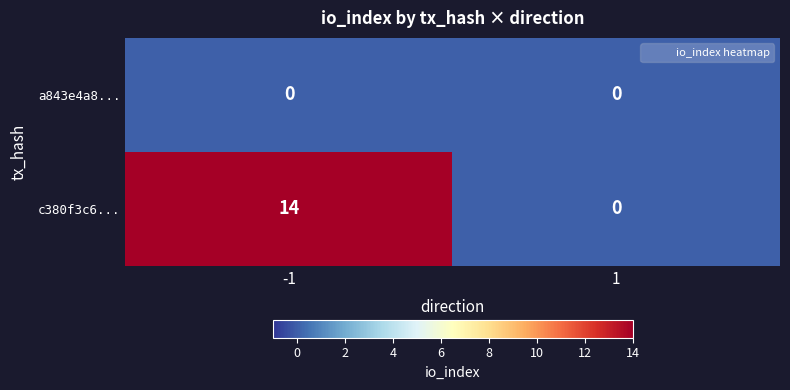

List the series in order of their overall mean, lowest first.

a843e4a8..., c380f3c6...